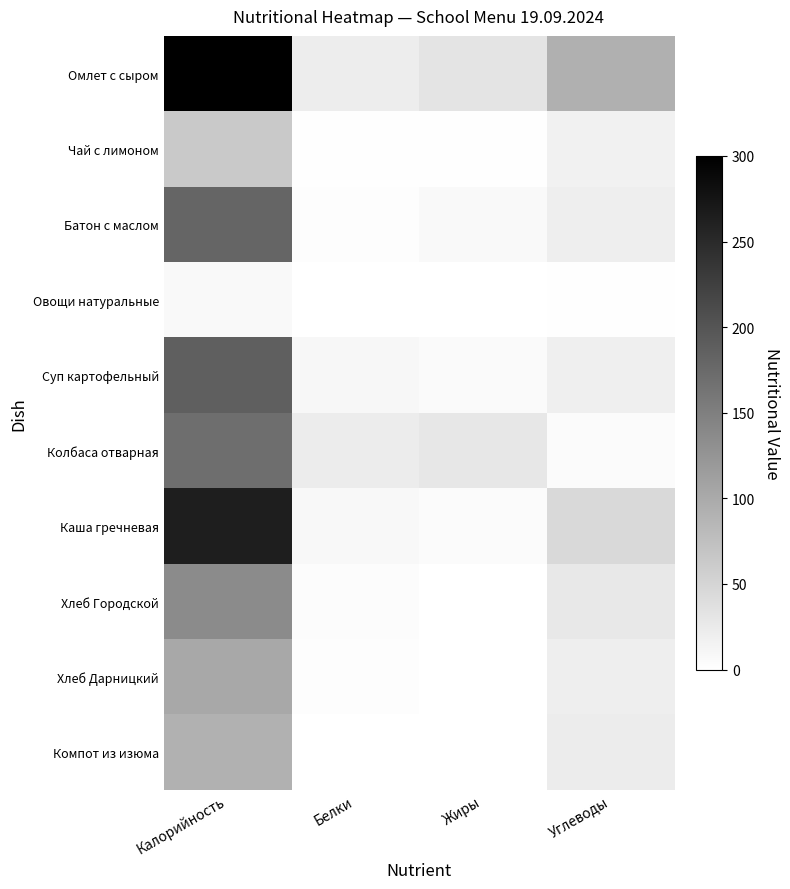

Which series has the largest total across all categories?

Омлет с сыром